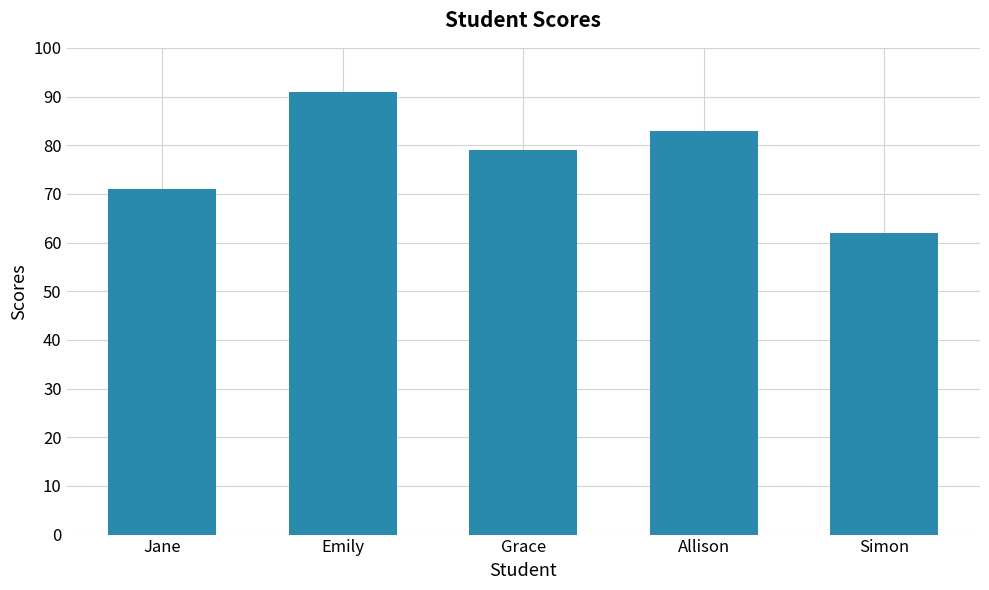

The chart shows a value of 71 at Jane. True or false?

True